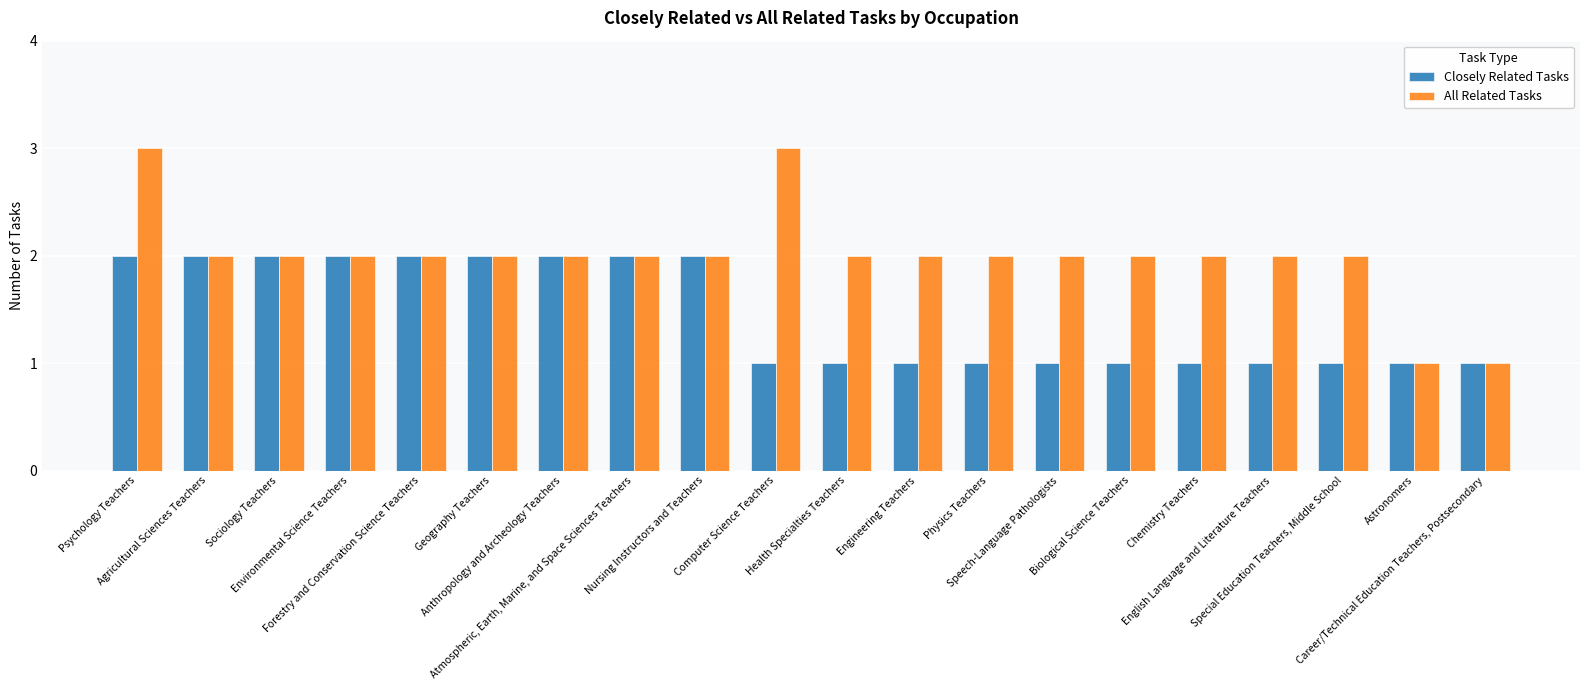

Rank the series by their average value, from lowest to highest.

Closely Related Tasks, All Related Tasks